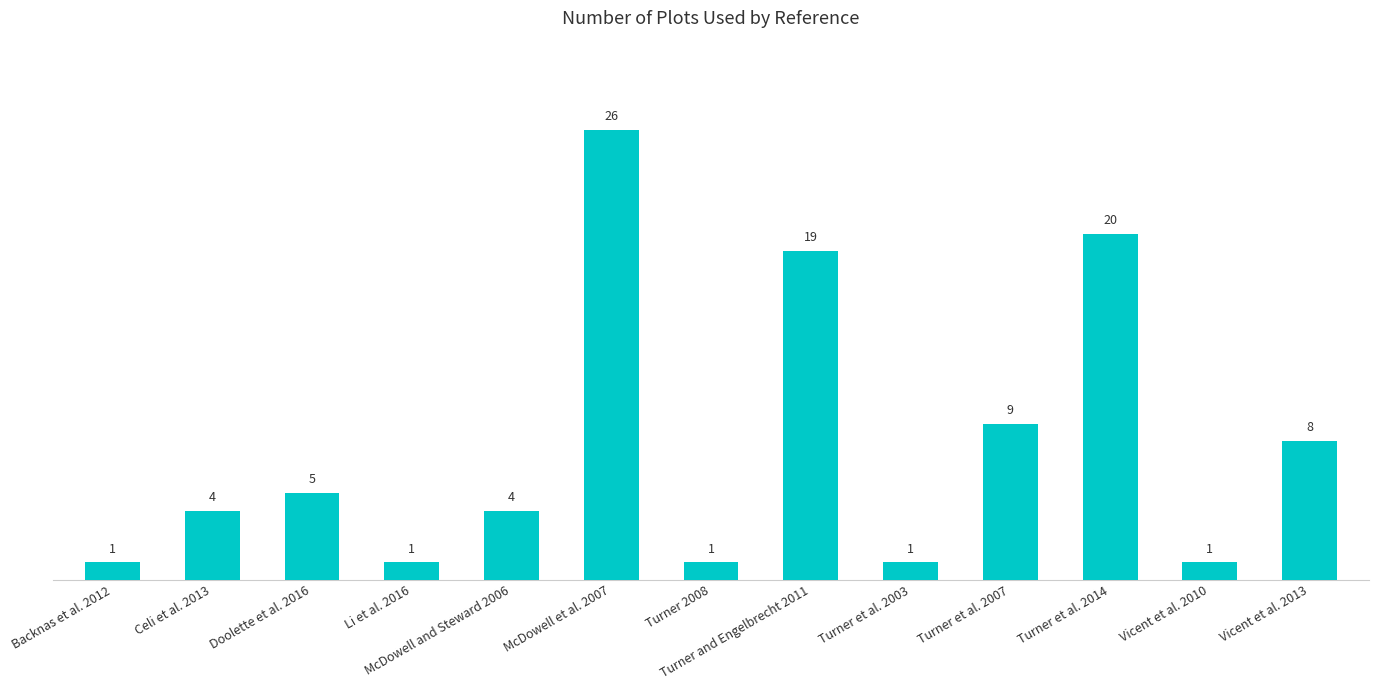

Which has a higher value, McDowell and Steward 2006 or Li et al. 2016?

McDowell and Steward 2006